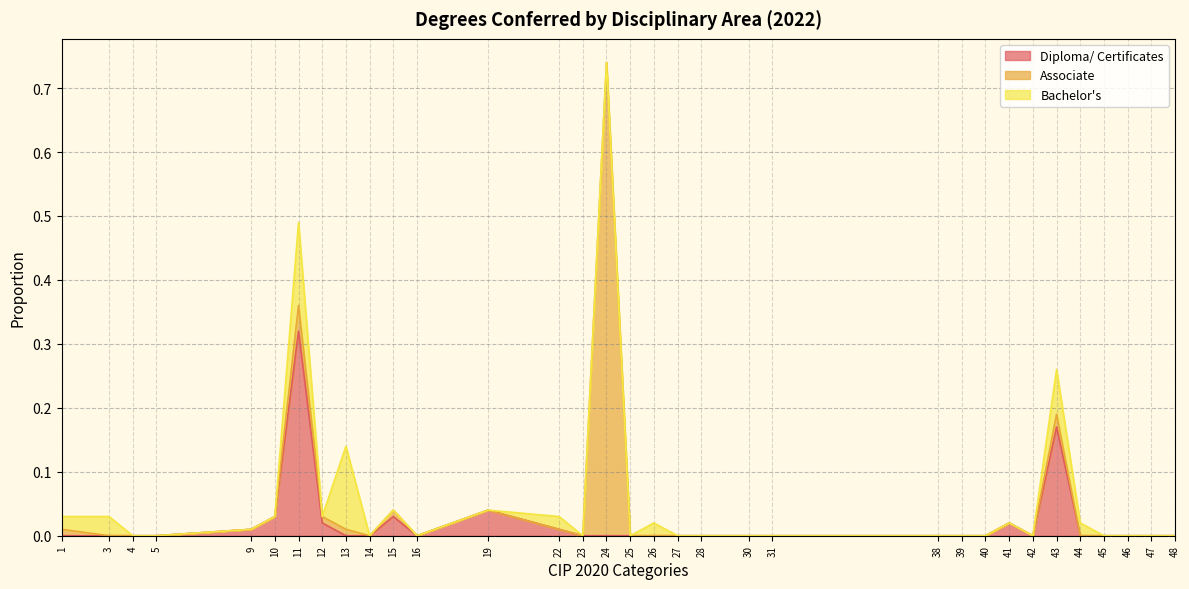

Which series ends up on top after the final intersection of Associate and Diploma/ Certificates?

Associate